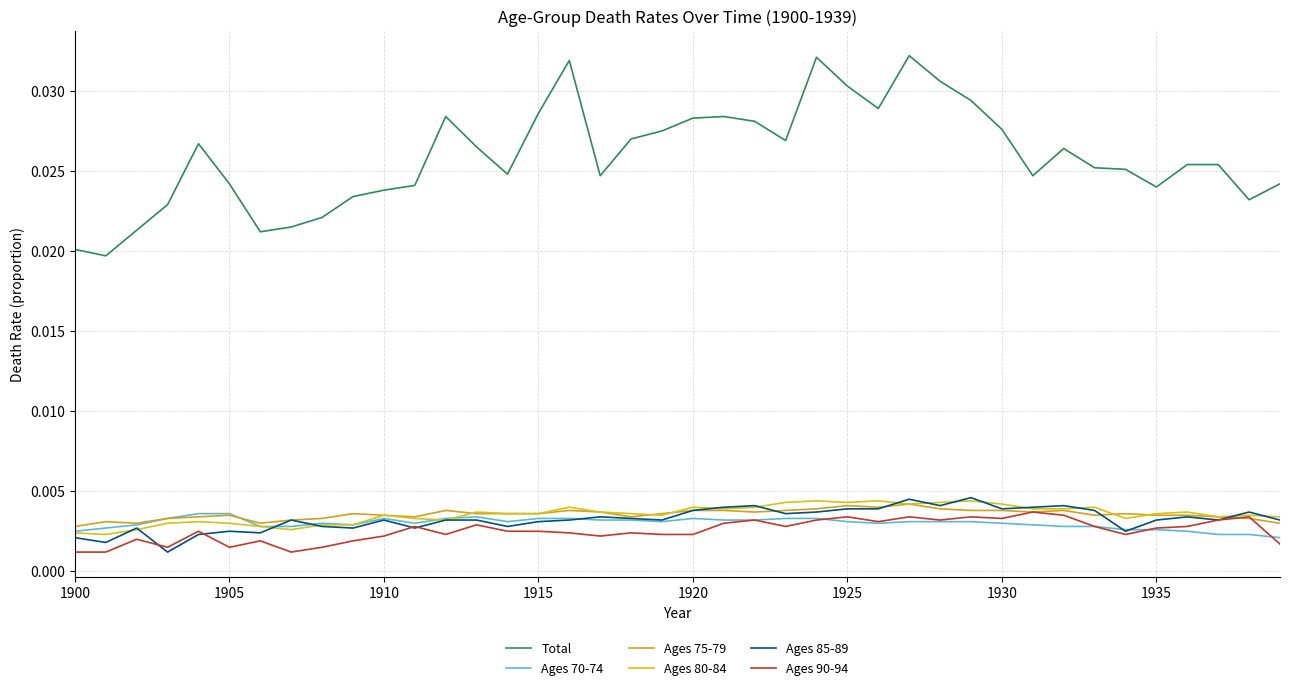

Which series has the widest spread of values?

Total